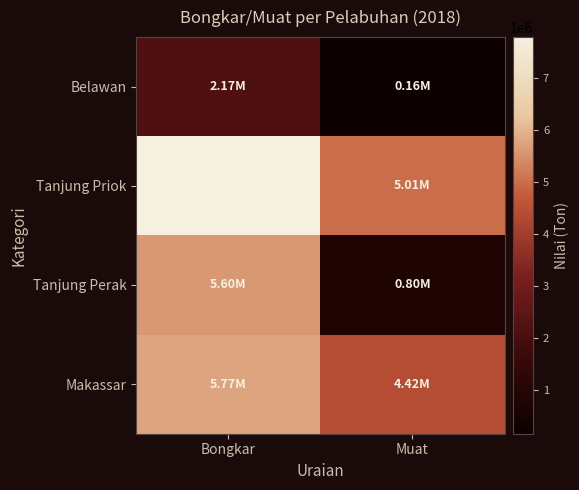

Reading left to right, what are all the values shown in this chart?

Belawan: Bongkar=2174035	Muat=163895
Tanjung Priok: Bongkar=7790025	Muat=5006274
Tanjung Perak: Bongkar=5600957	Muat=803890
Makassar: Bongkar=5772736	Muat=4419841